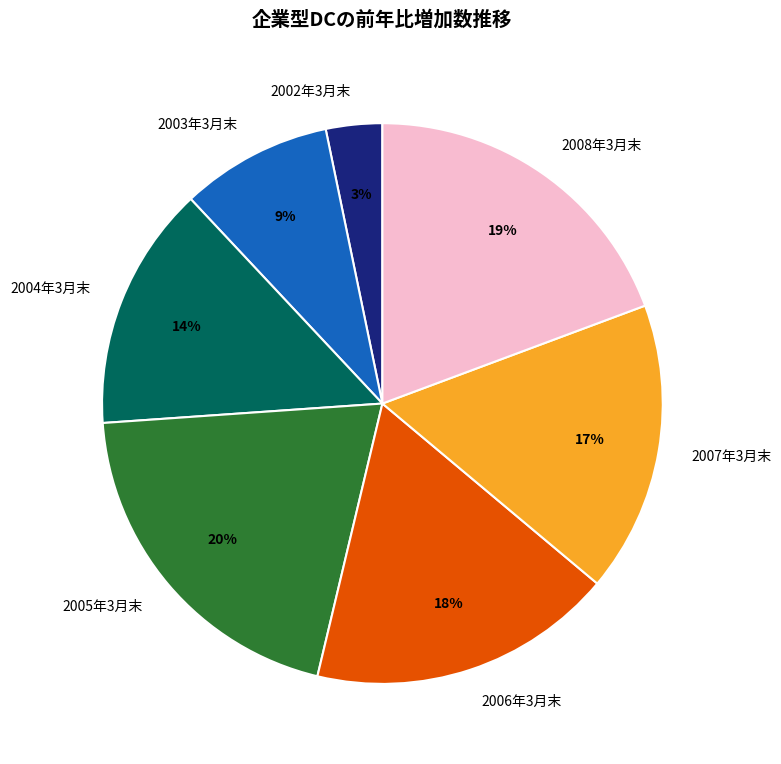

To the nearest percent, what is the difference between the 2006年3月末 and 2007年3月末 slice percentages?

1%